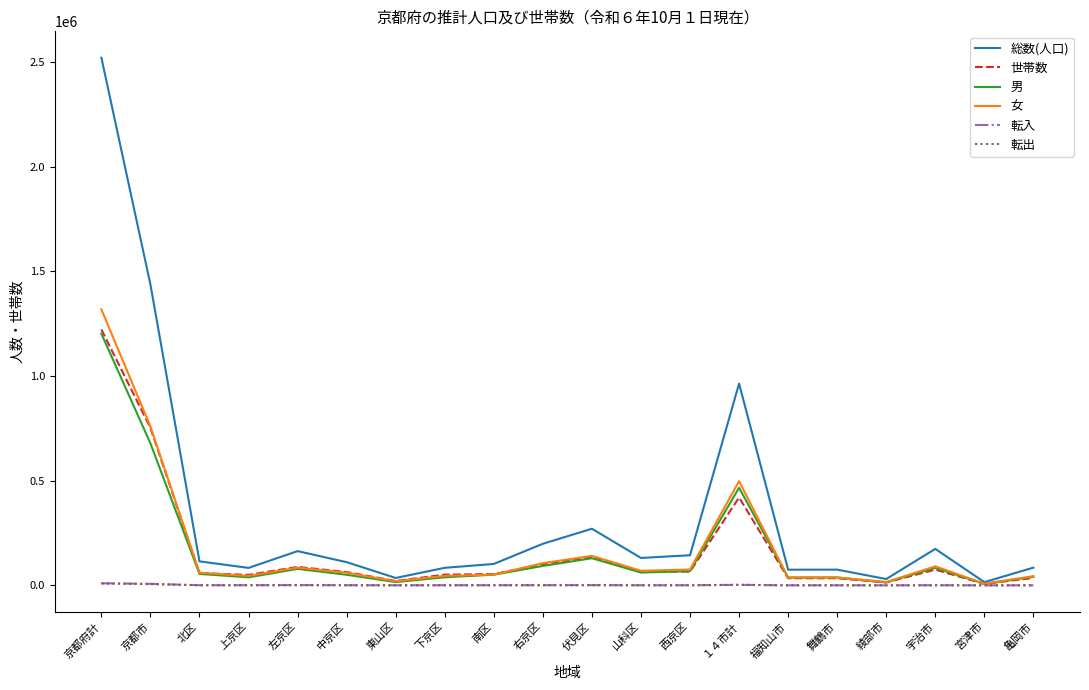

Read the 転出 value at １４市計.

2535